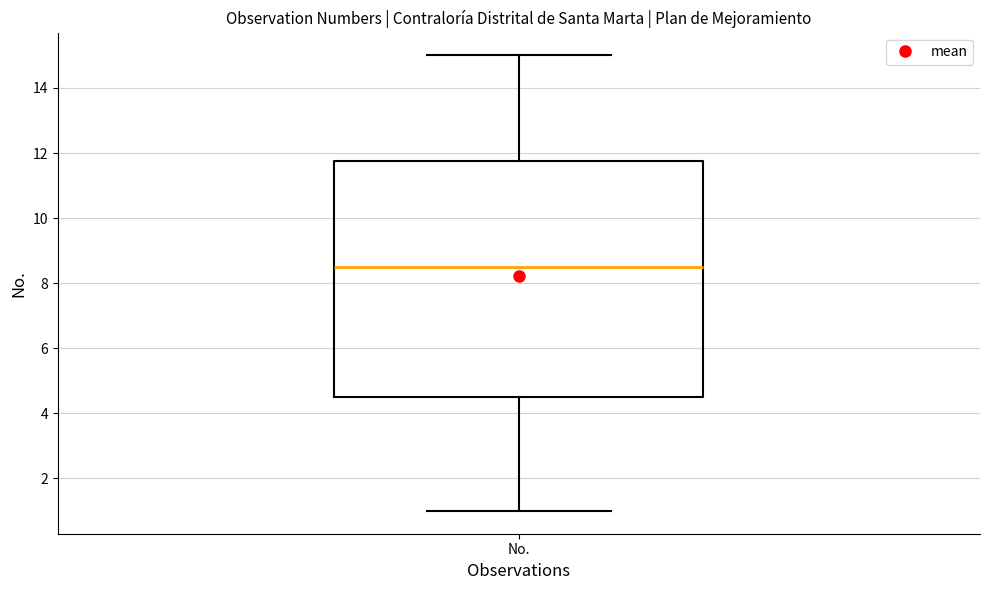

Transcribe this box plot: give where the median line is, the range the box spans, and where the two whiskers end, as read against the y-axis. The values are not printed on the chart, so give them approximately, as read against the axis.

median 8.6, box 4.6 to 11.8, whiskers 1.0 to 15.0